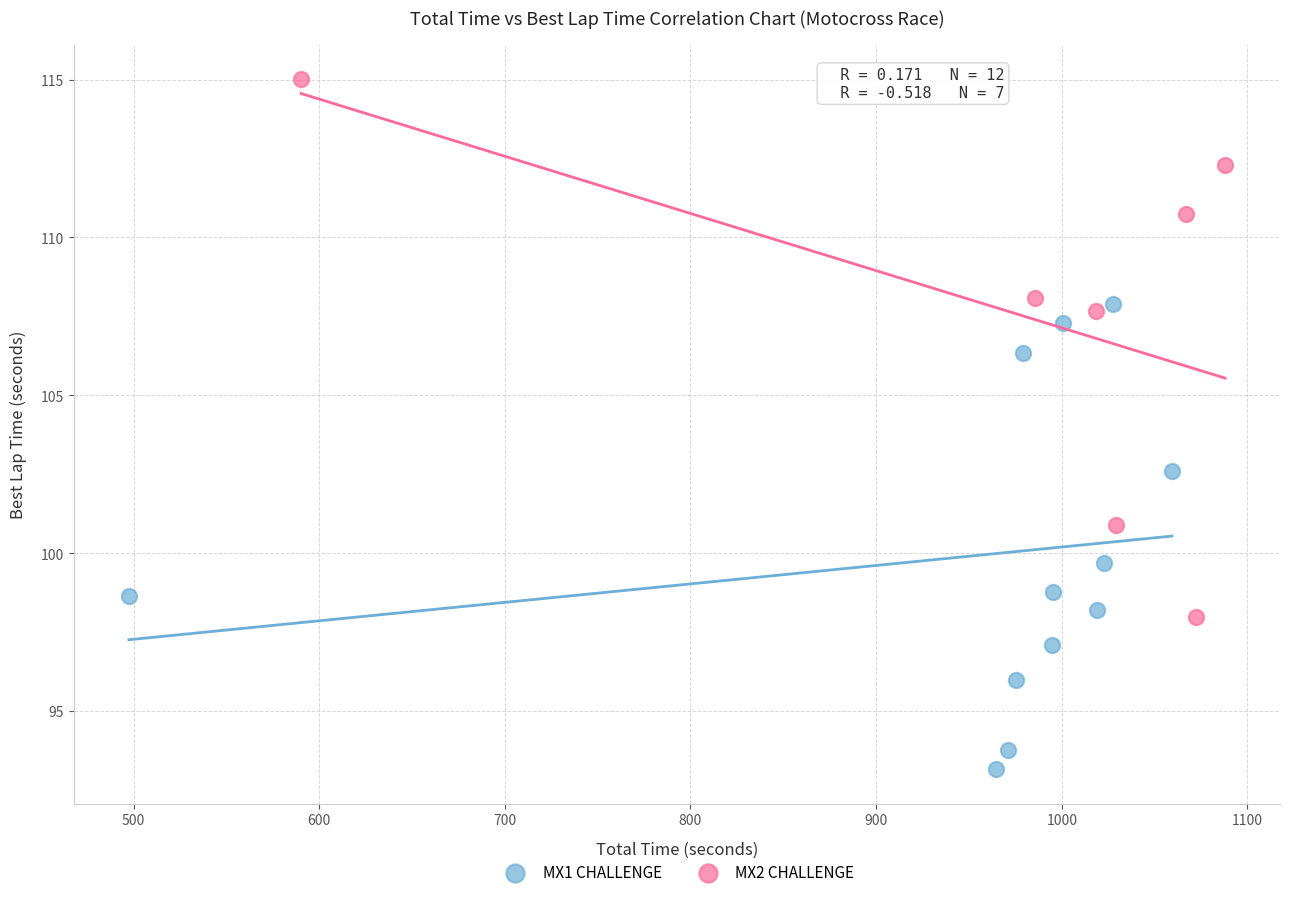

Which series reaches the maximum Y coordinate?

MX2 CHALLENGE